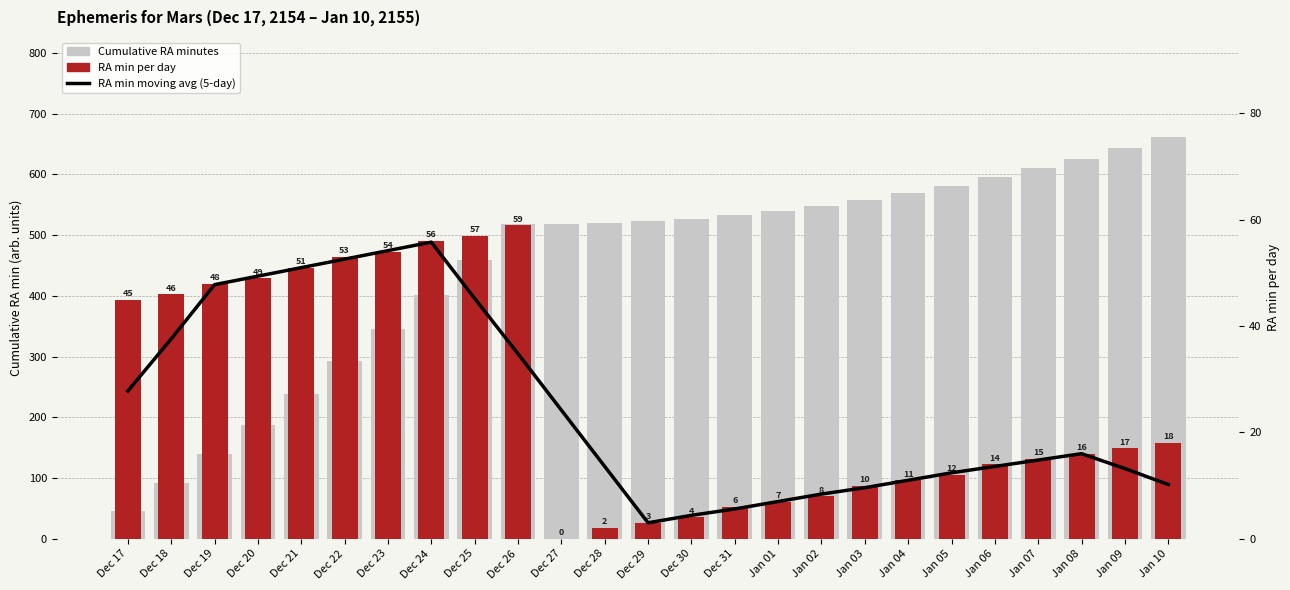

At how many categories does at least one series exceed 260?

20